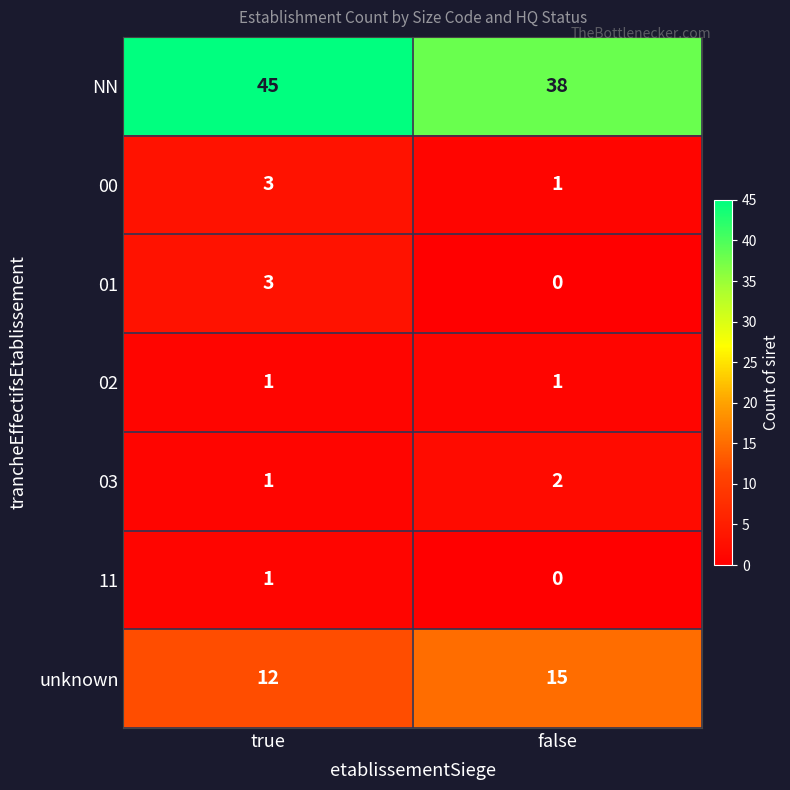

What is the sum of all NN values?

83